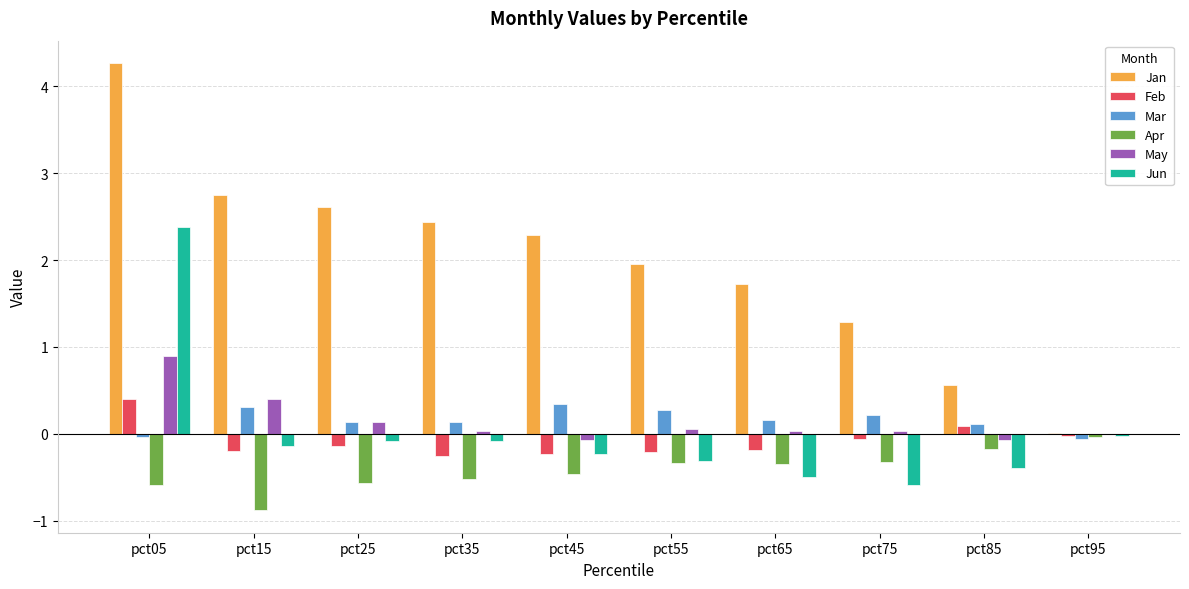

What is the spread (max minus min) of values at pct45?

2.8